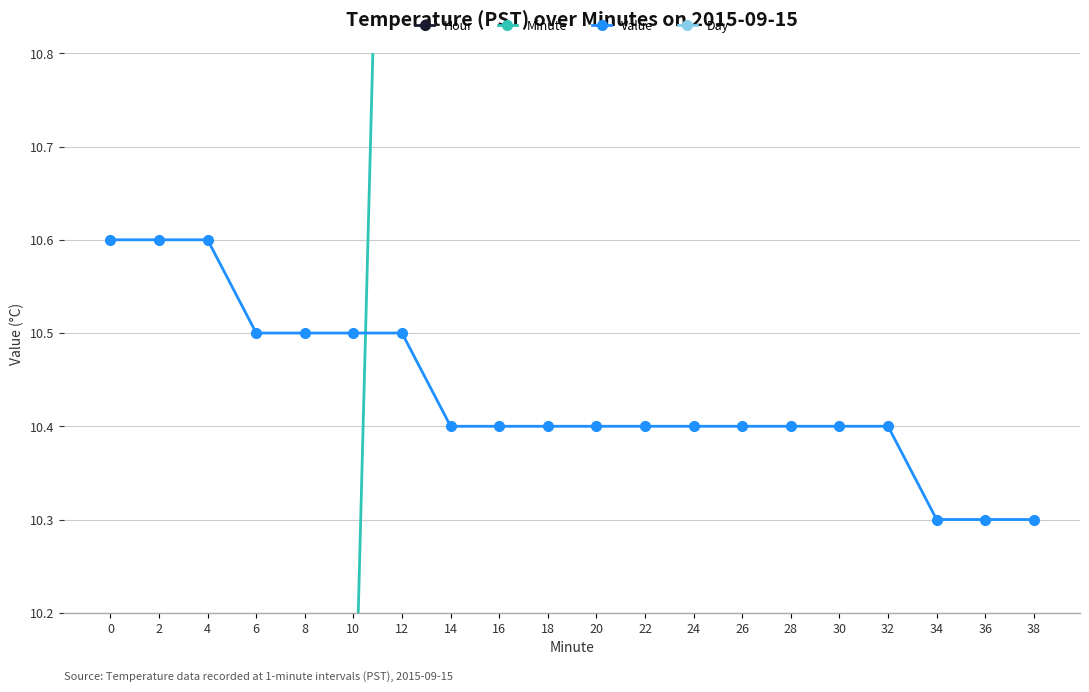

At 6, list the series in order from largest to smallest.

Day, Value, Minute, Hour